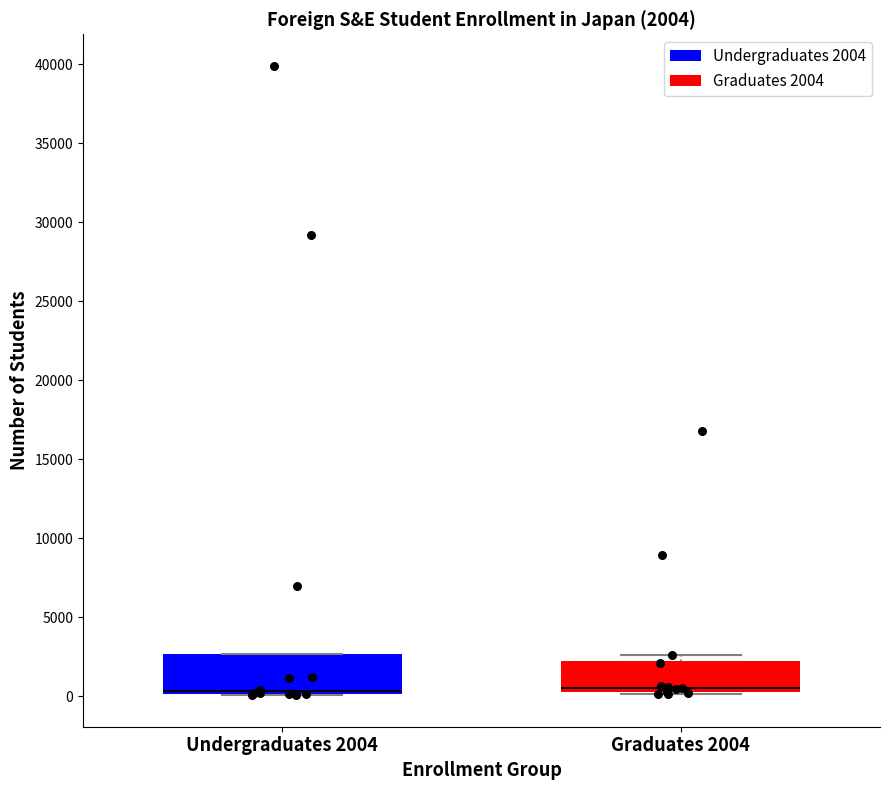

Comparing the boxes themselves (not the whiskers), which one is the tallest?

Undergraduates 2004